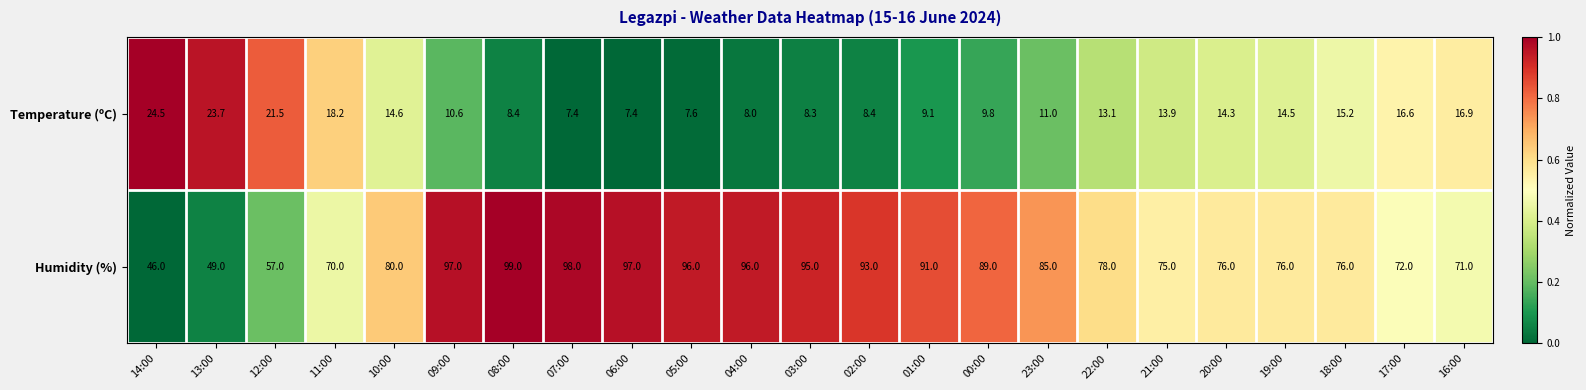

What is the sum of all Temperature (ºC) values?

303.0